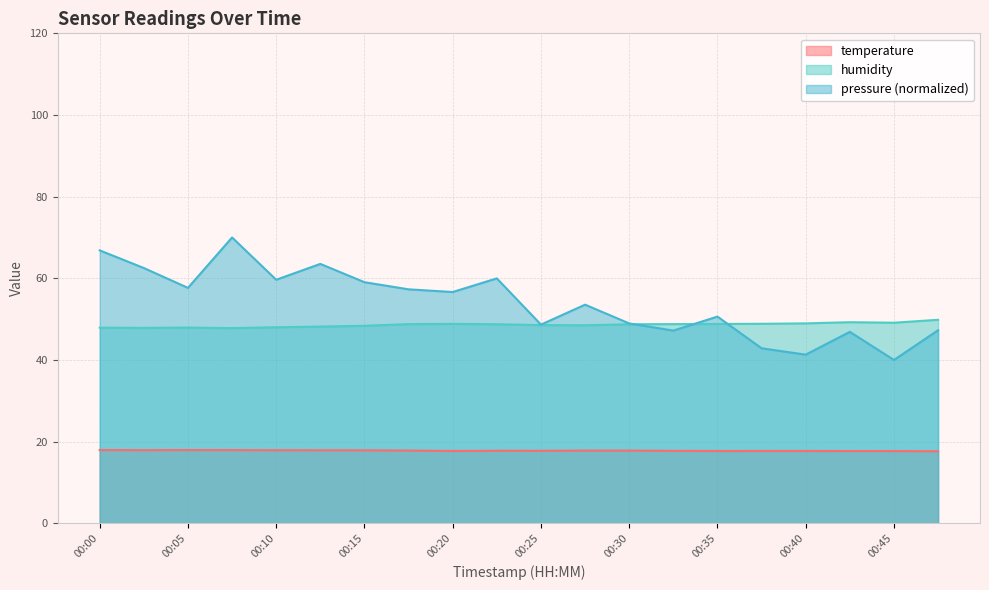

What is the average value of the temperature series?

17.8